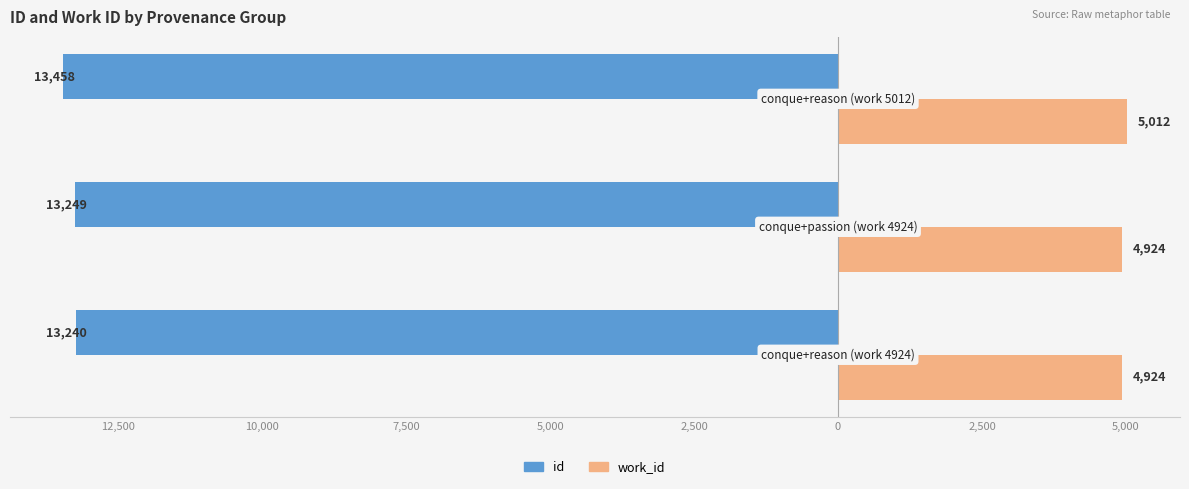

What are all the series names shown in the legend?

id, work_id